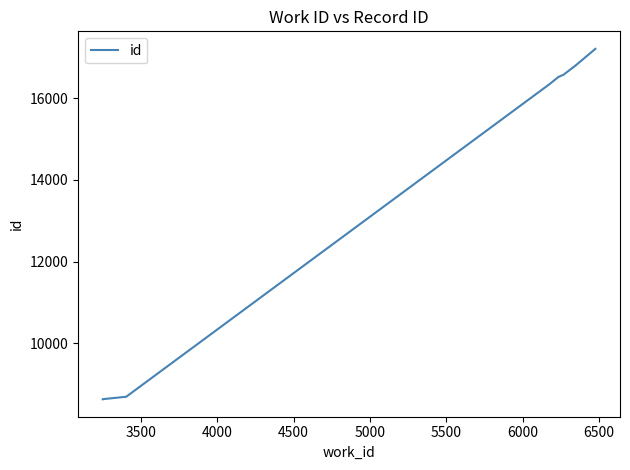

What is the sum of all values?

142473